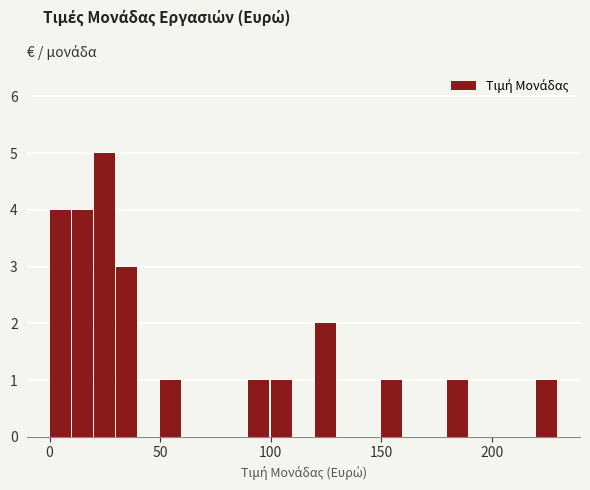

Read against the x-axis, roughly where is the centre of the tallest bar?

25